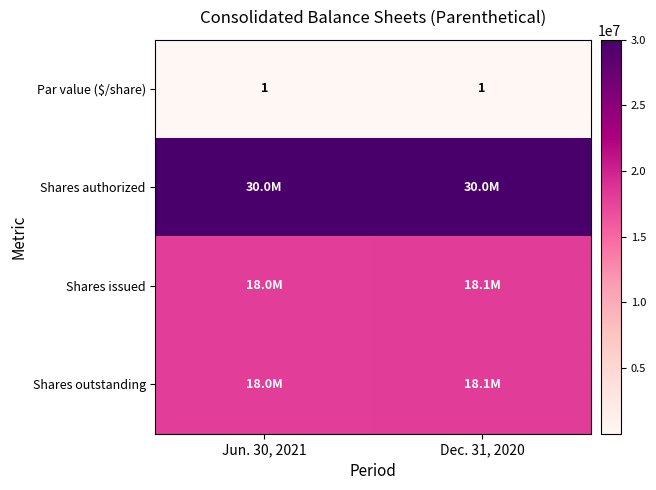

True or false: Par value ($/share) has a value of 1 at Dec. 31, 2020.

True